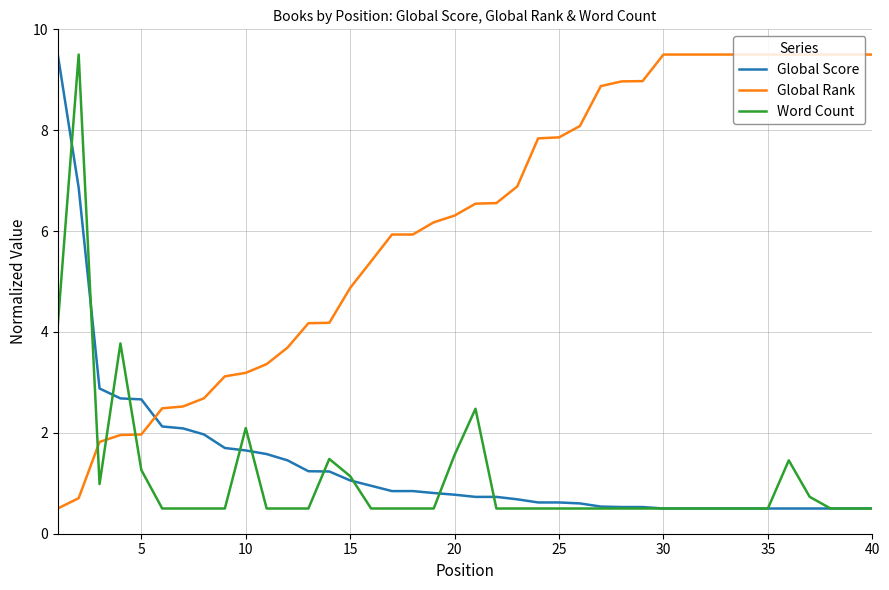

True or false: Global Score and Global Rank intersect in this chart.

True